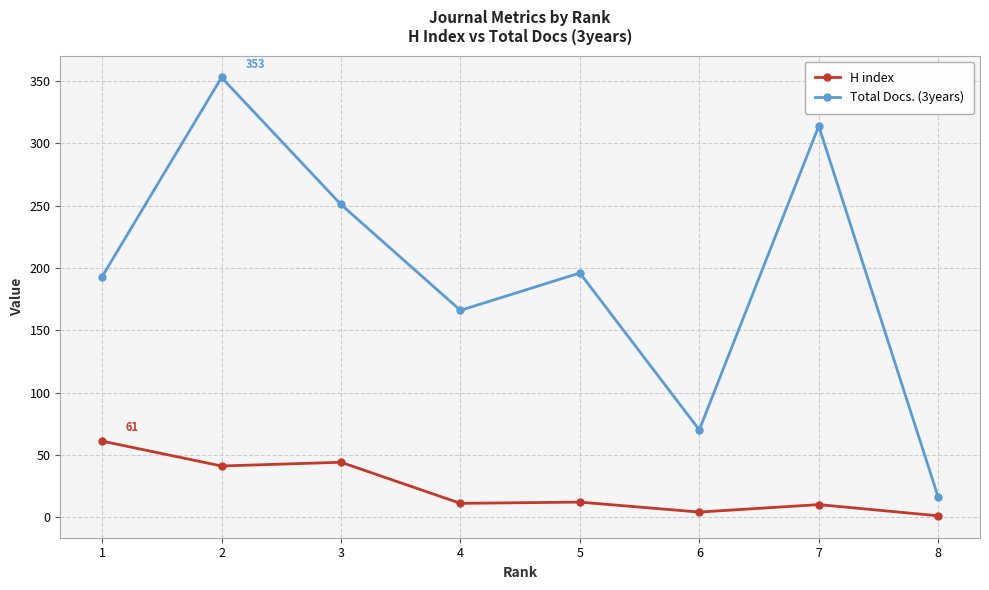

Where does the Total Docs. (3years) series first go above 196?

2